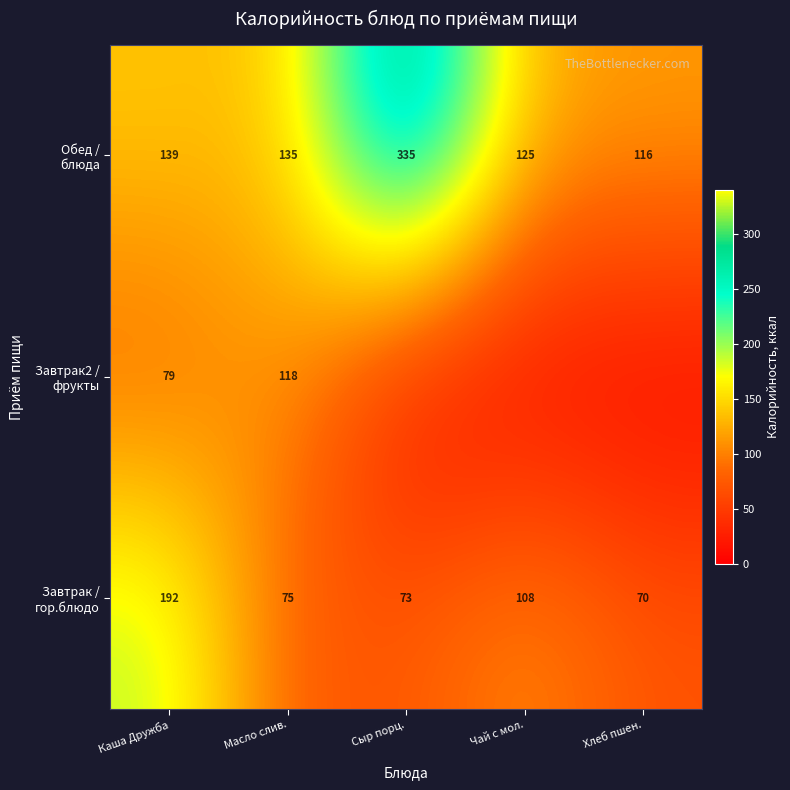

What is the total value across all series at Каша Дружба?

410